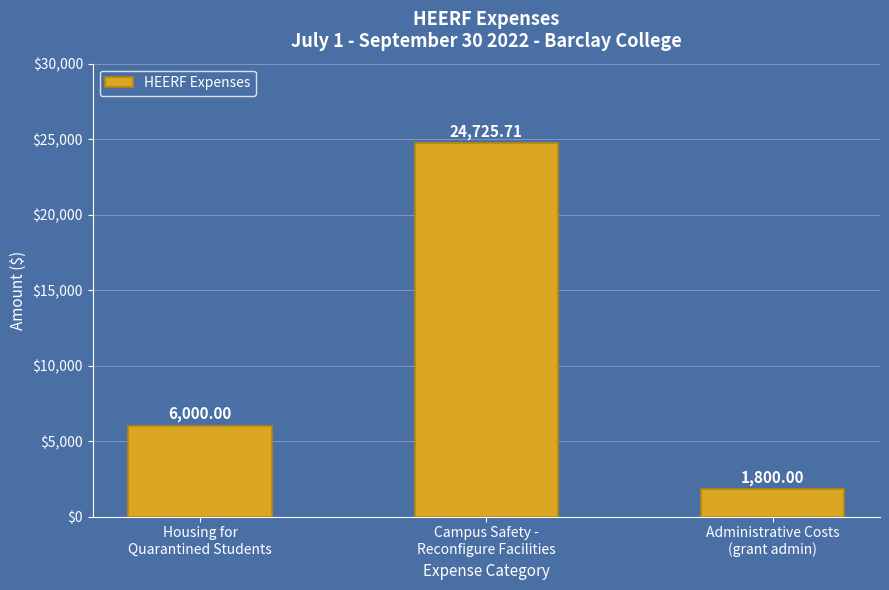

Is it true that the value at Housing for
Quarantined Students is 6000.0?

True